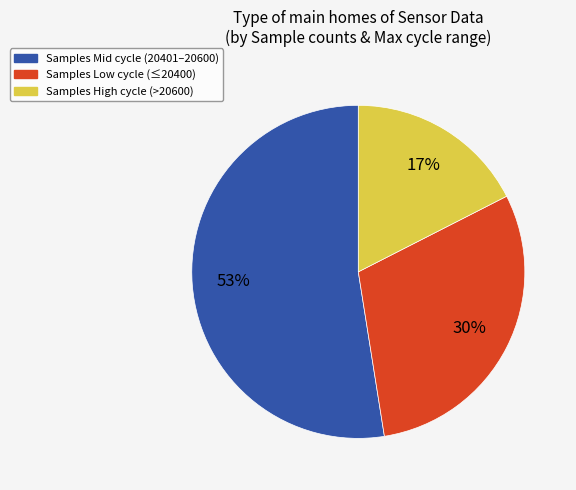

To the nearest percent, what is the average slice percentage?

33%